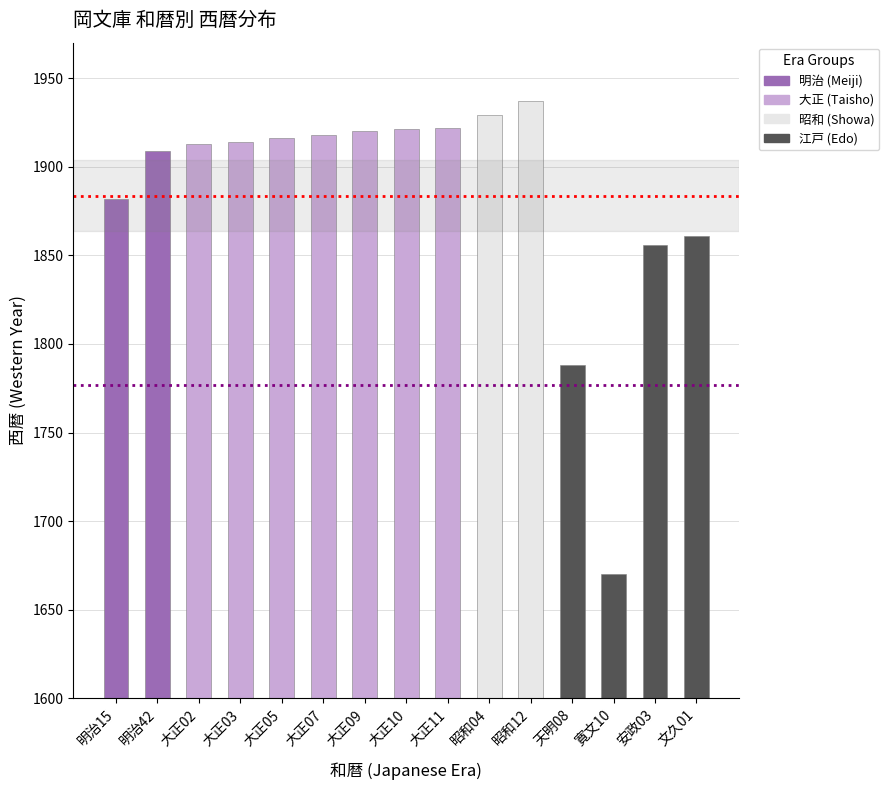

How many categories are shown in the chart?

15